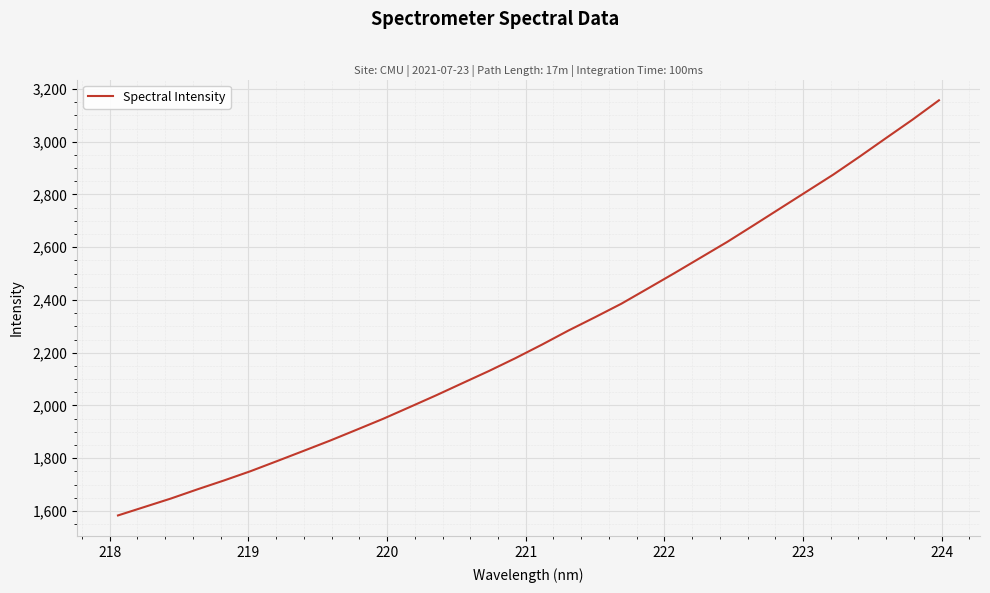

What is the difference between the maximum and minimum values?

1574.0